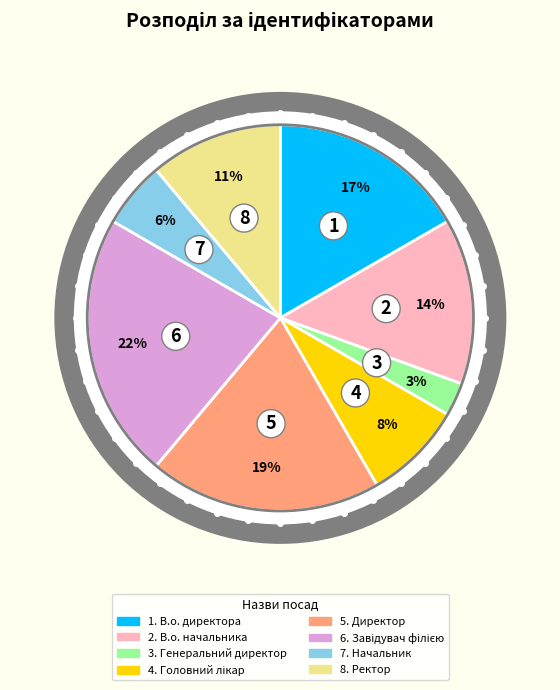

True or false: Завідувач філією accounts for 9% of the total.

False